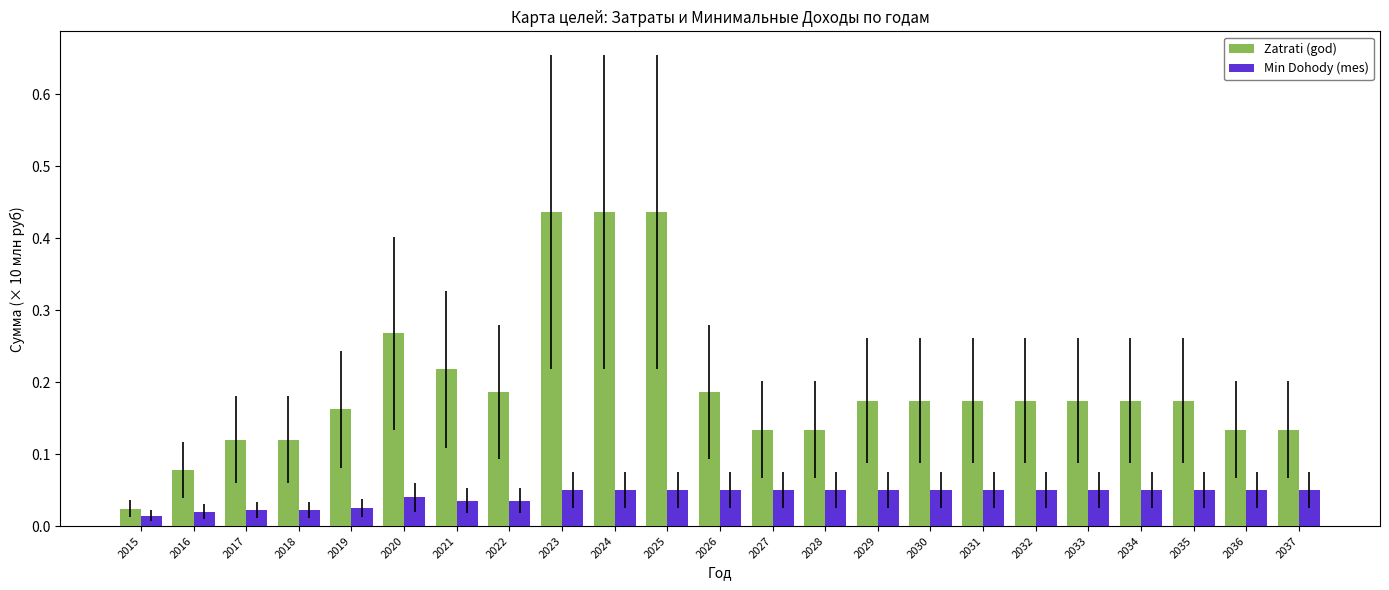

Count the number of data series in this chart.

2